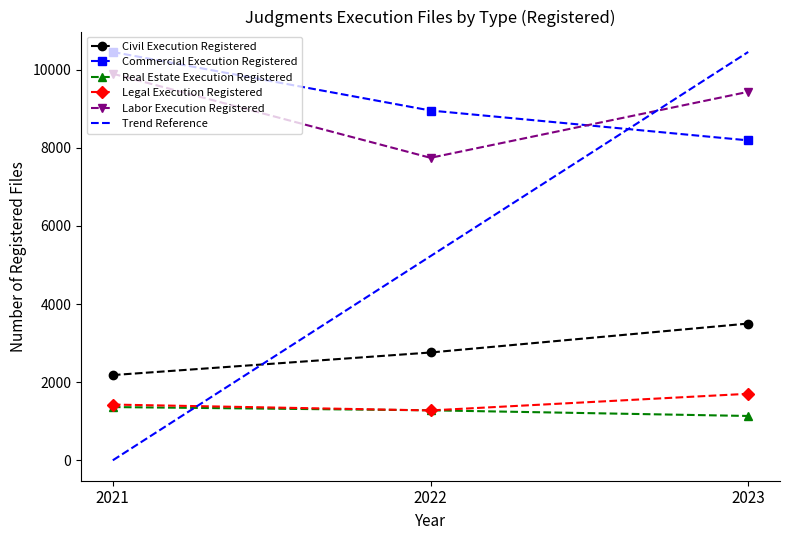

Rank the categories by Trend Reference value from lowest to highest.

2021, 2022, 2023